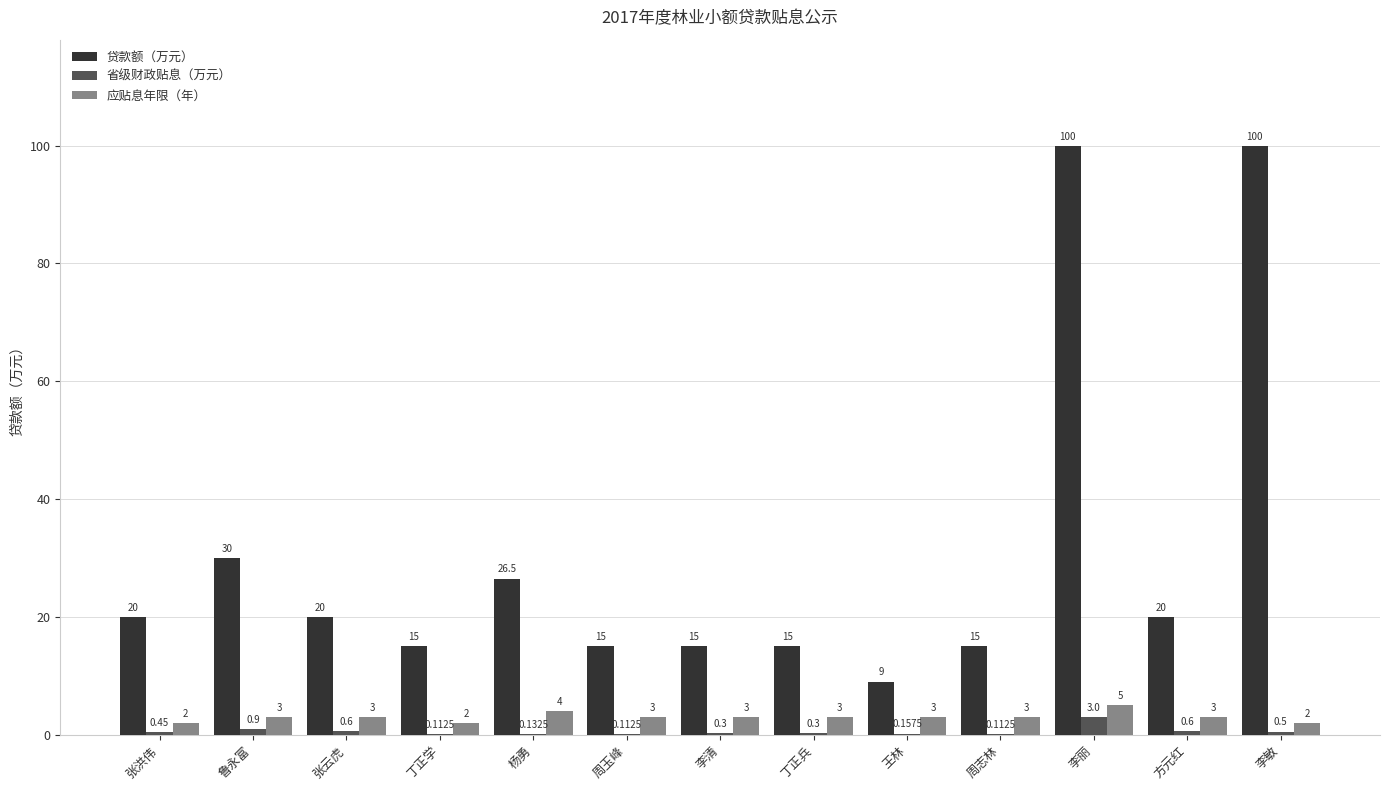

At which label does 应贴息年限（年） reach its peak?

李丽